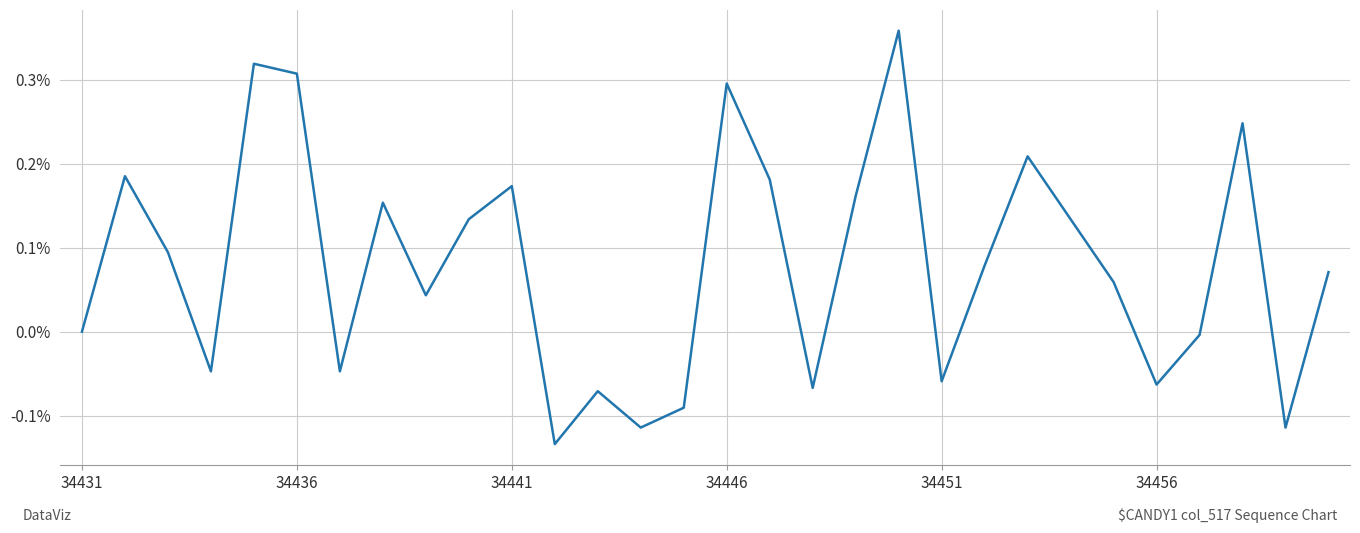

How many interior local valleys (lower than both neighbors) does the data have?

9